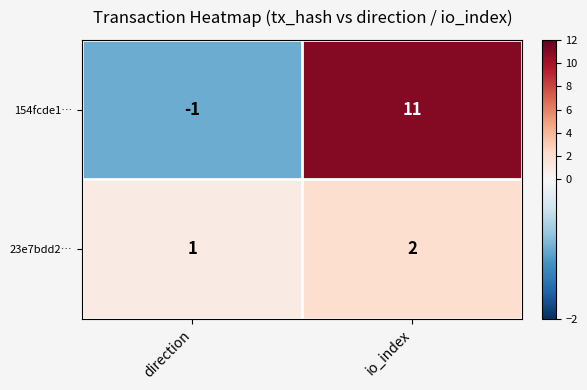

Reading left to right, extract all data points from this chart.

154fcde1…: direction=-1	io_index=11
23e7bdd2…: direction=1	io_index=2